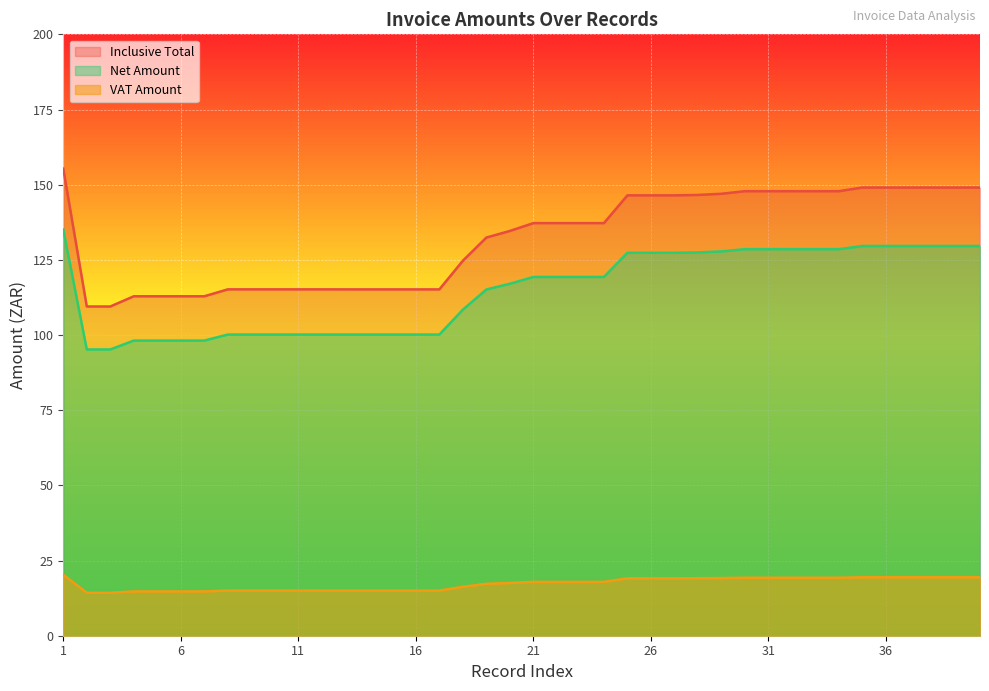

At which label does Net Amount first exceed 119?

1